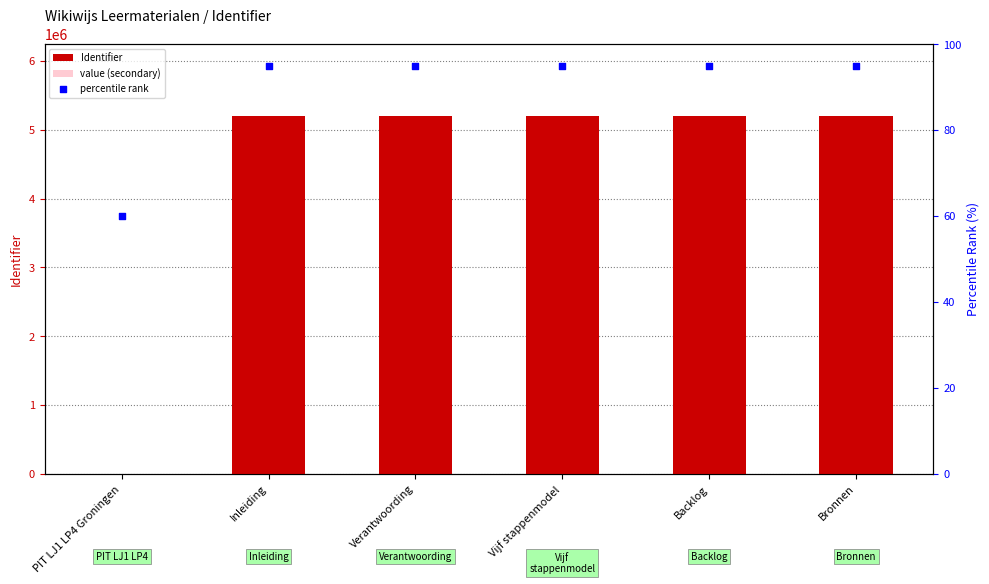

At how many categories does at least one series exceed 4578242?

5